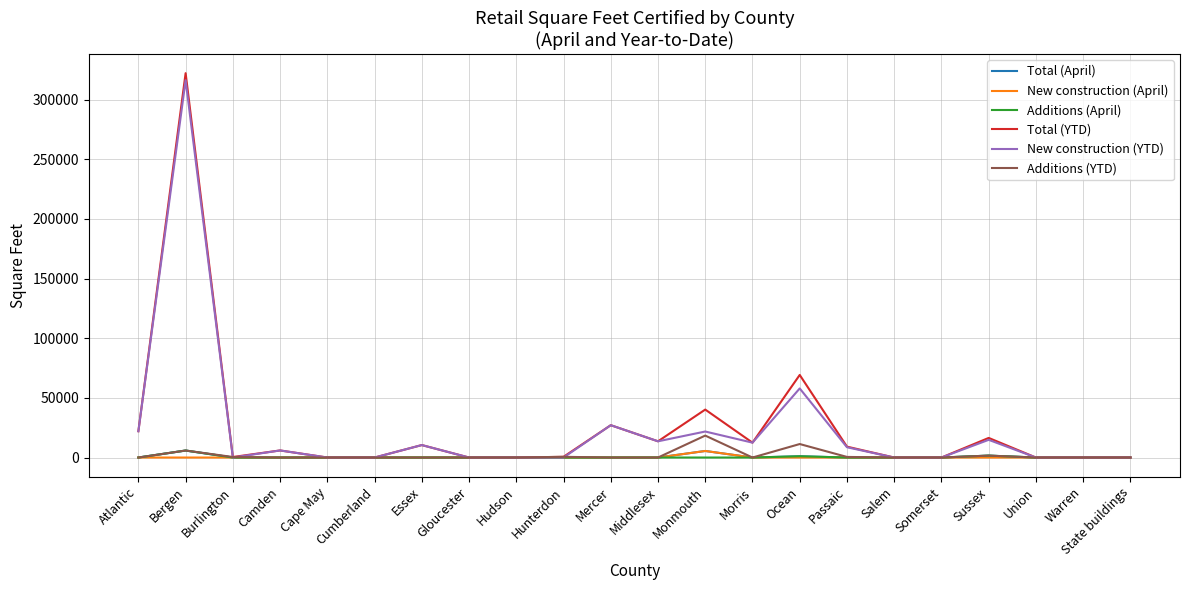

Between Burlington and Monmouth, which series saw the biggest shift?

Total (YTD)